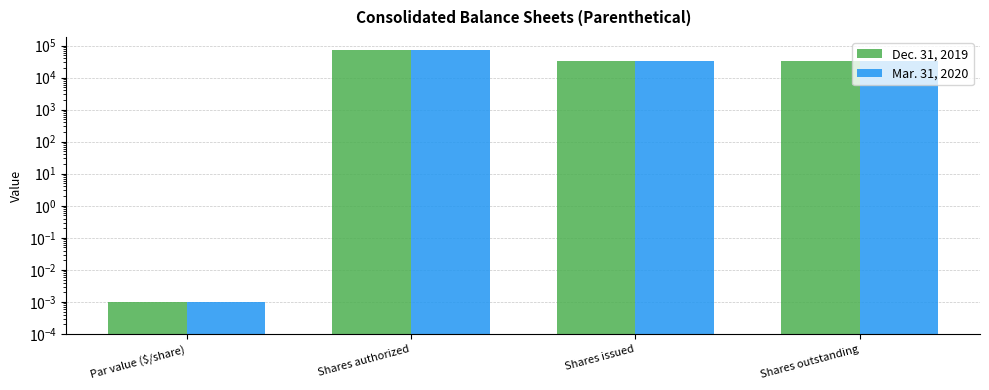

Are the bars grouped side by side (vs. stacked)?

Yes